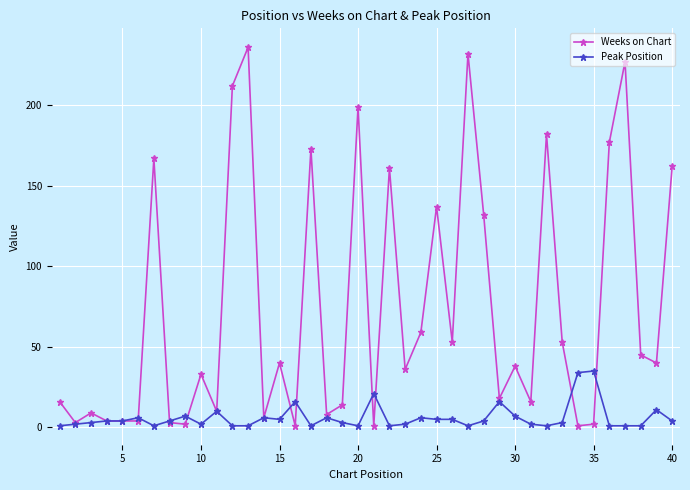

What is the maximum value for Weeks on Chart?

236